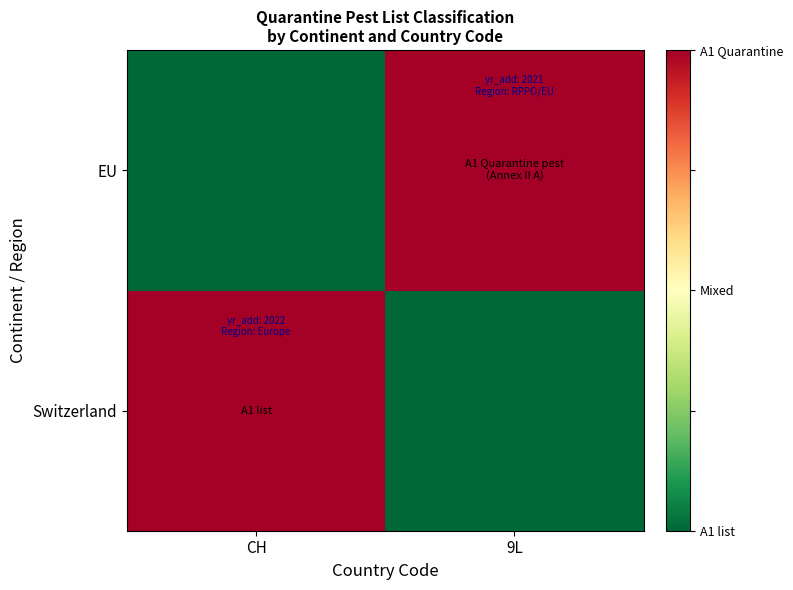

Which has a higher value, CH or 9L?

CH